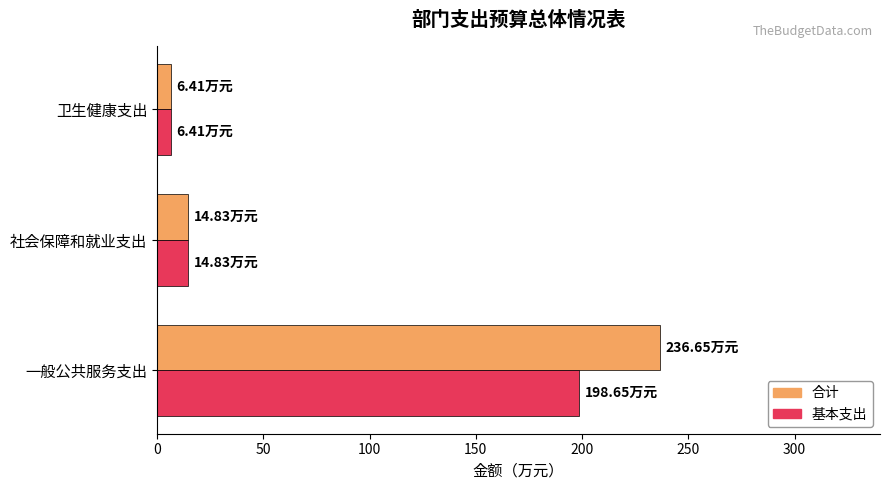

At which label is 合计 closest to 121?

社会保障和就业支出